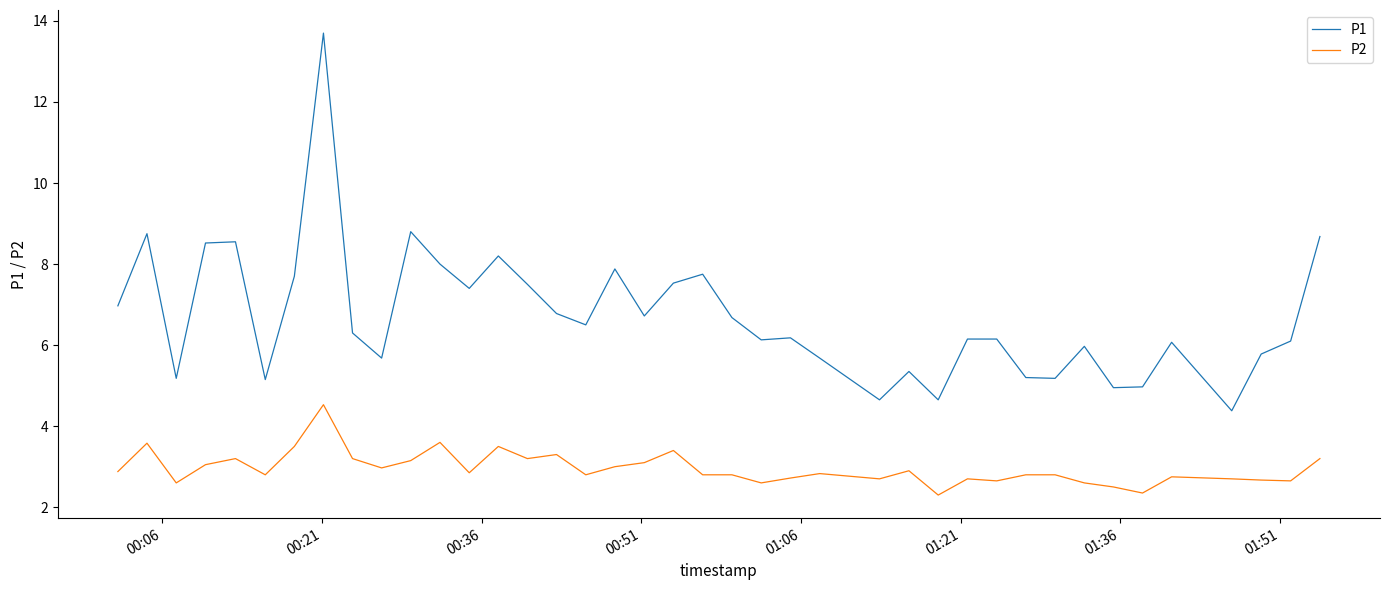

Which series has the largest range (max minus min)?

P1